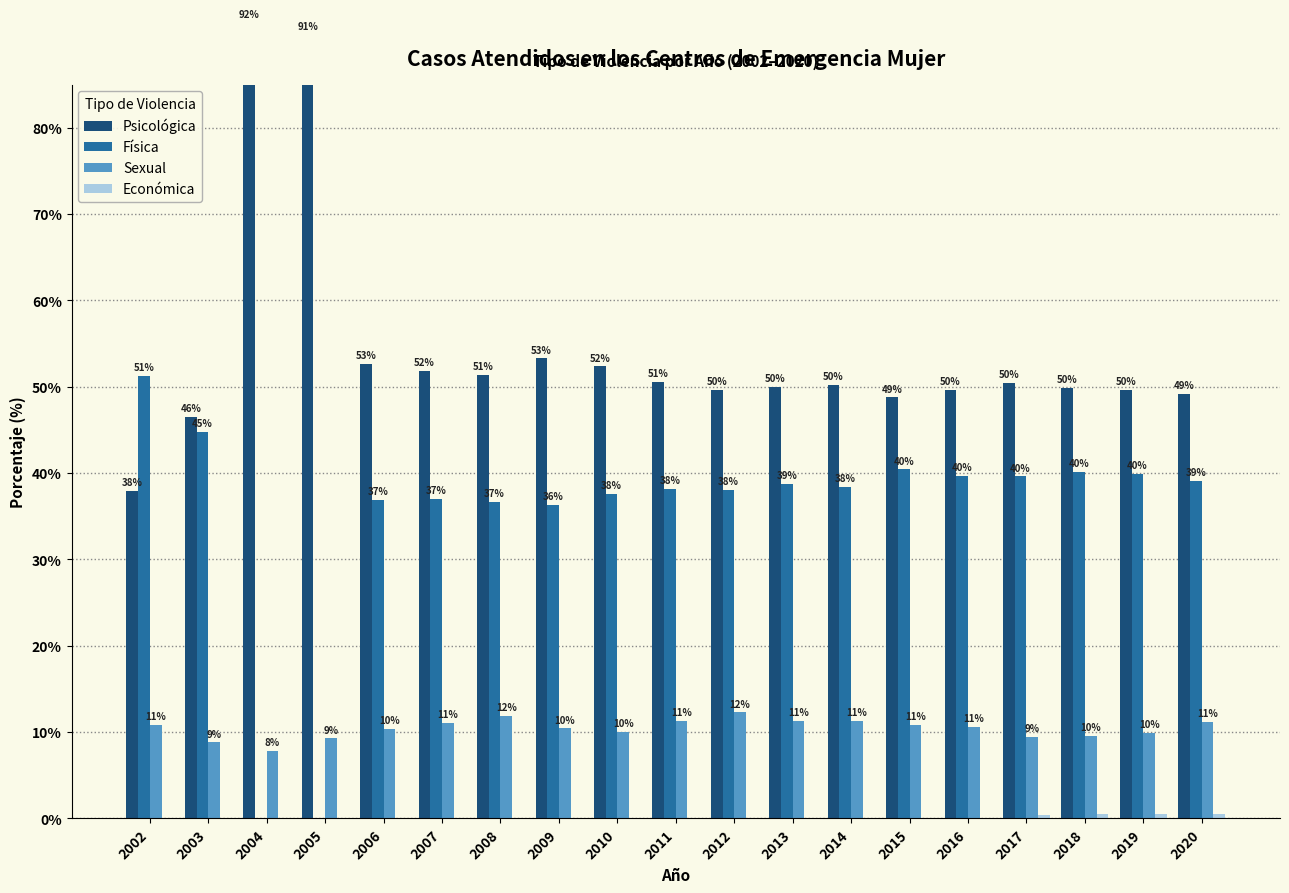

How many data points in Psicológica are above 50?

10